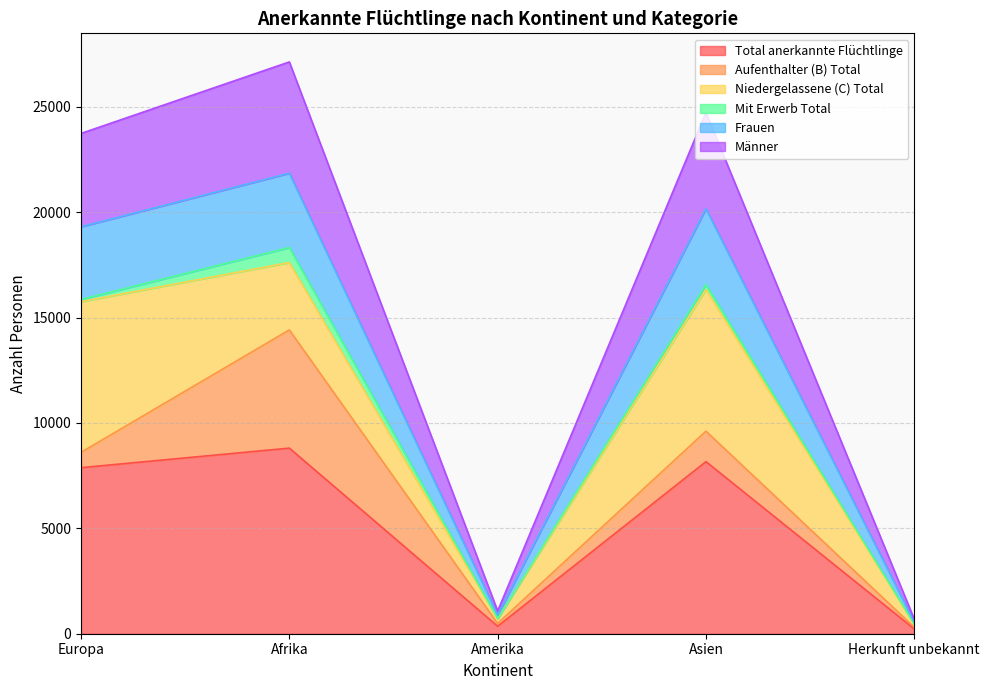

At how many categories does at least one series exceed 8347?

3